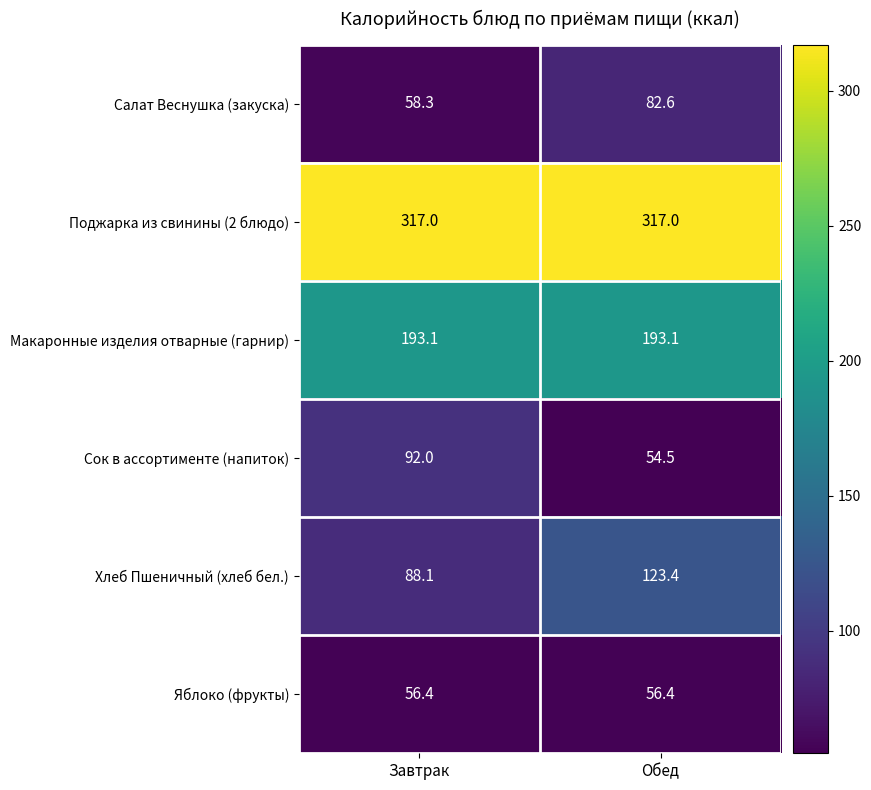

What is the difference between the Салат Веснушка (закуска) values at Завтрак and Обед?

24.3